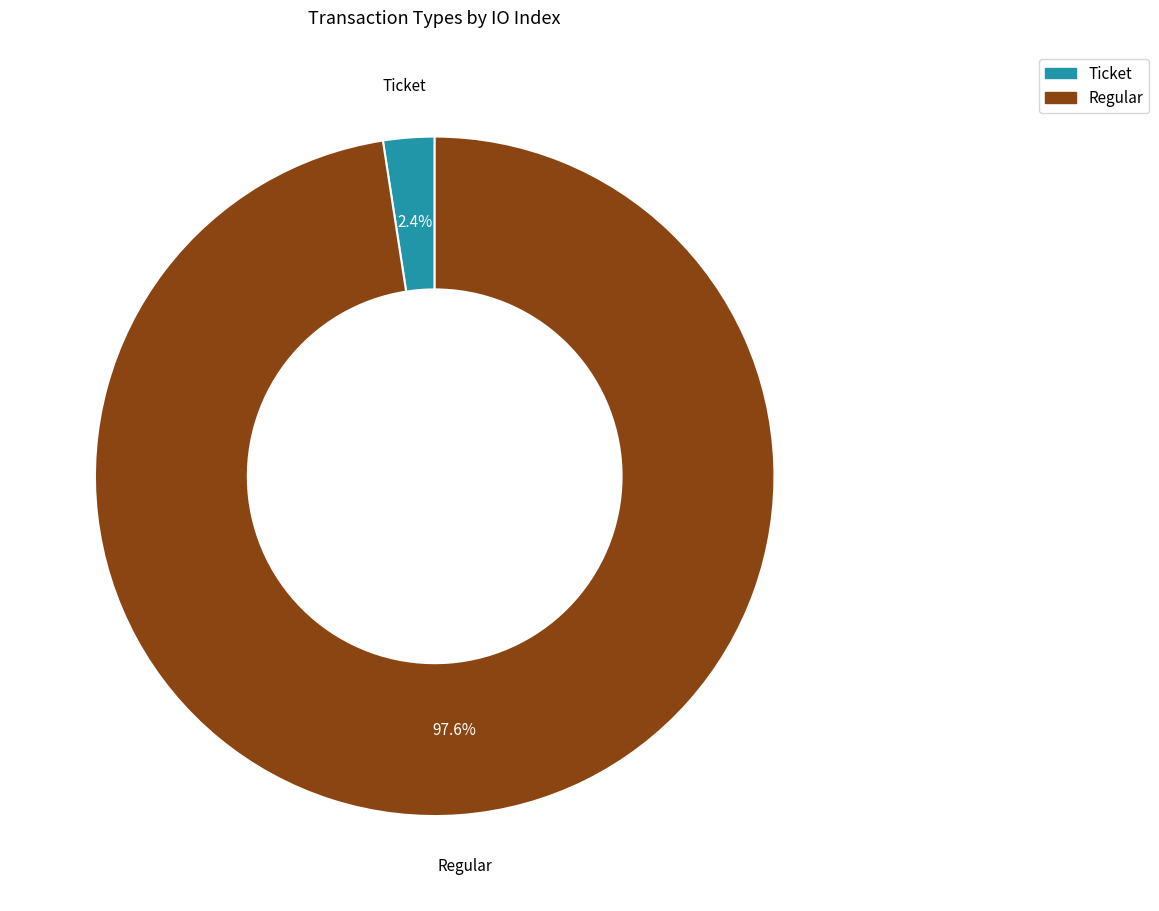

To the nearest percent, what is the average slice percentage?

50%